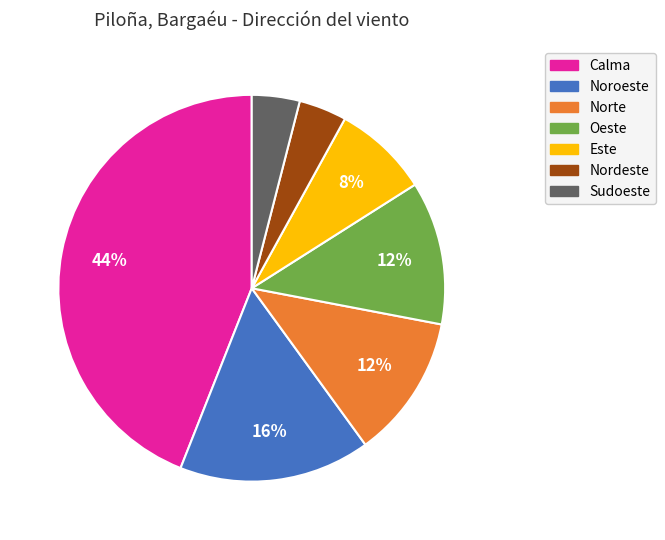

Count the number of slices in the pie.

7